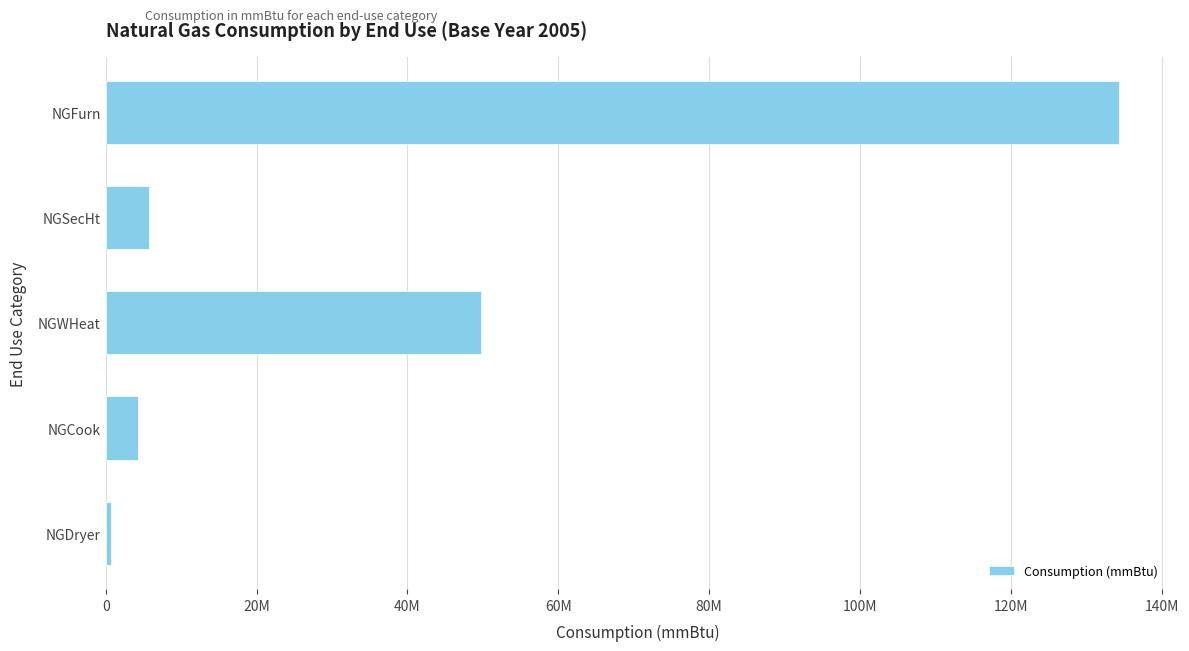

How many bars are there in total?

5